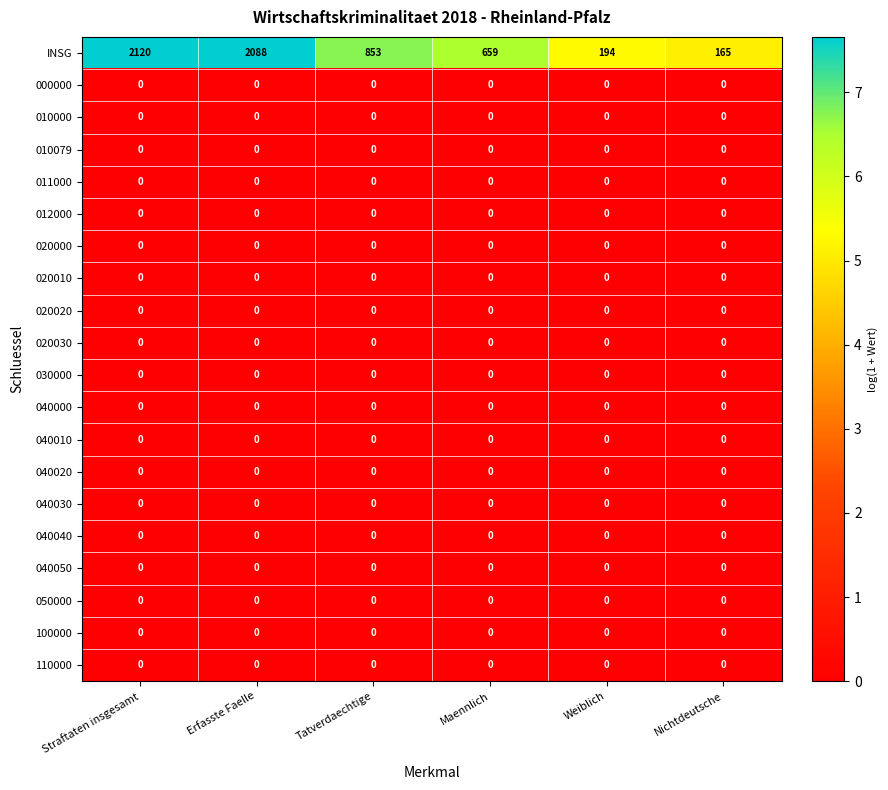

What is the spread (max minus min) of values at Tatverdaechtige?

853